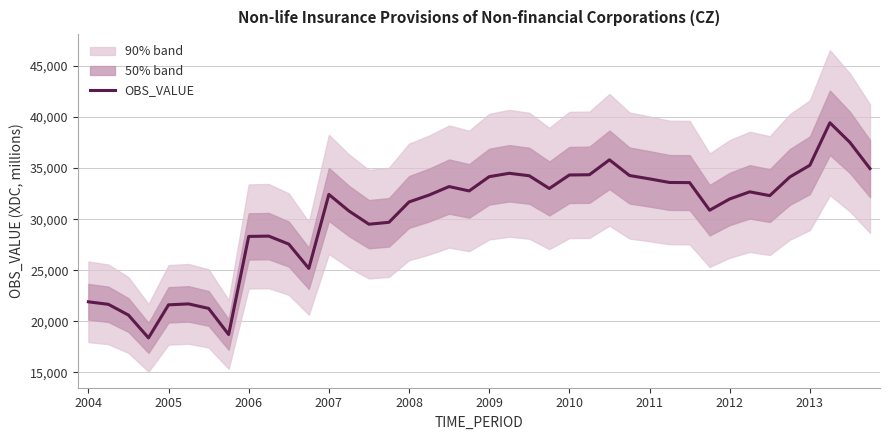

Where does the data first go above 32420?

18